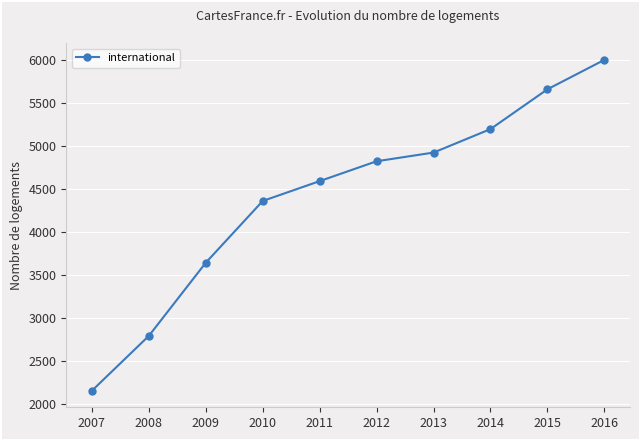

The value at 2008 is 2797. True or false?

True